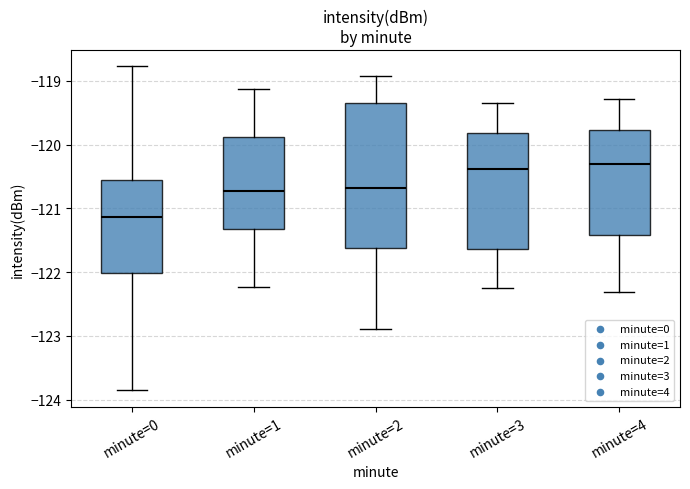

Where does the median line of the box for minute=3 sit on the y-axis? The values are not printed on the chart, so give them approximately, as read against the axis.

-120.4